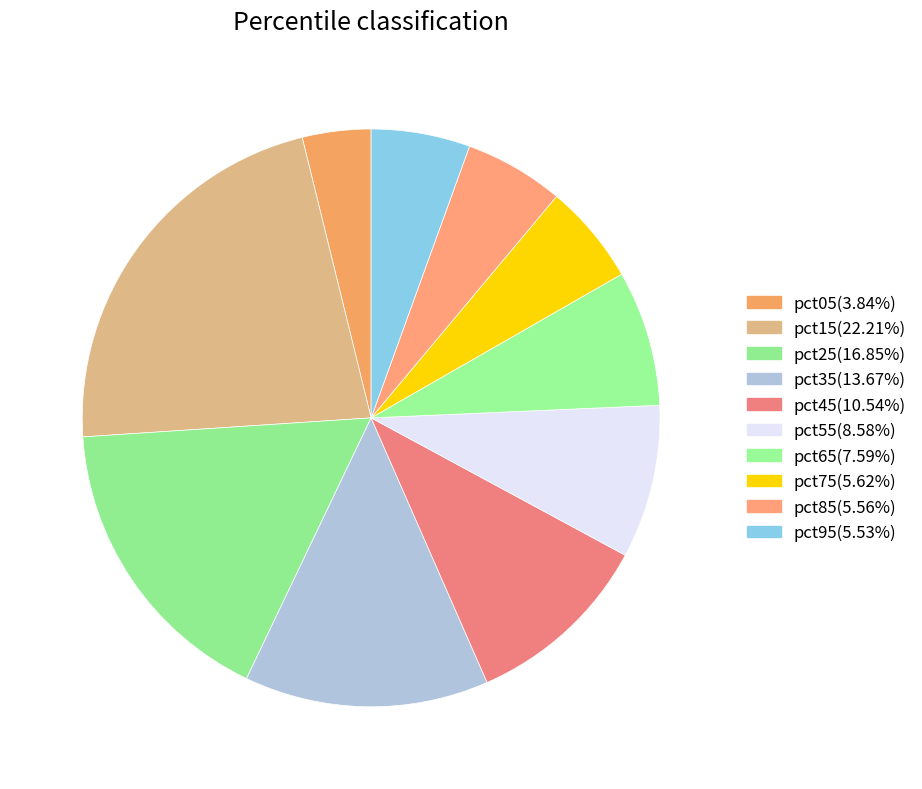

Does pct15 account for over 50% of the chart?

No